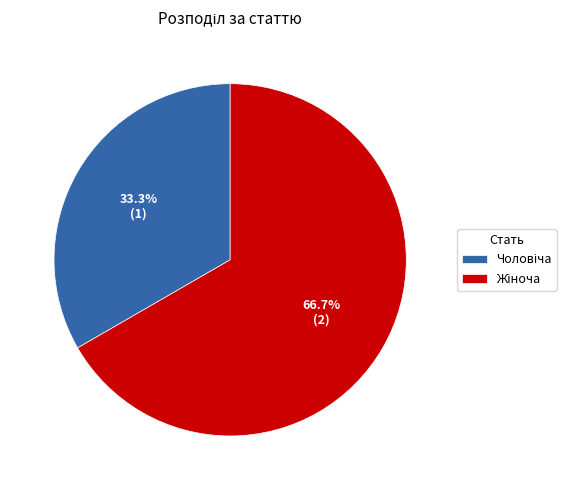

Does any single category account for the majority?

Yes